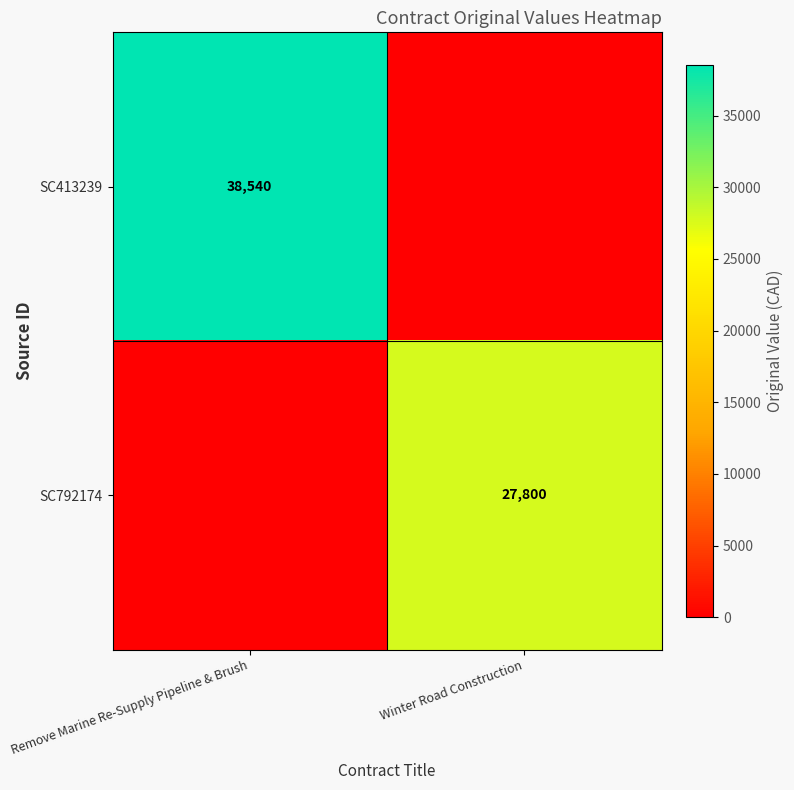

Is the value of SC413239 at Remove Marine Re-Supply Pipeline & Brush greater than the value of SC792174 at Winter Road Construction?

Yes